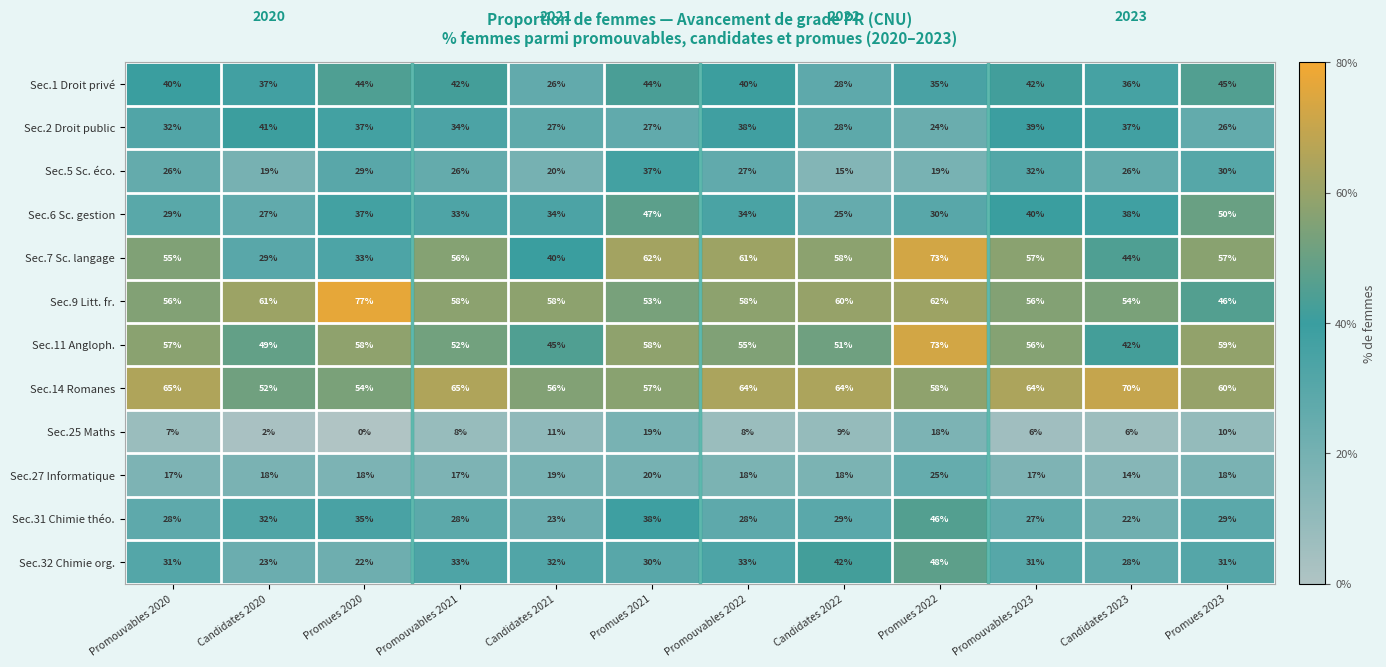

Which category has the lowest value across all series?

Promues 2020